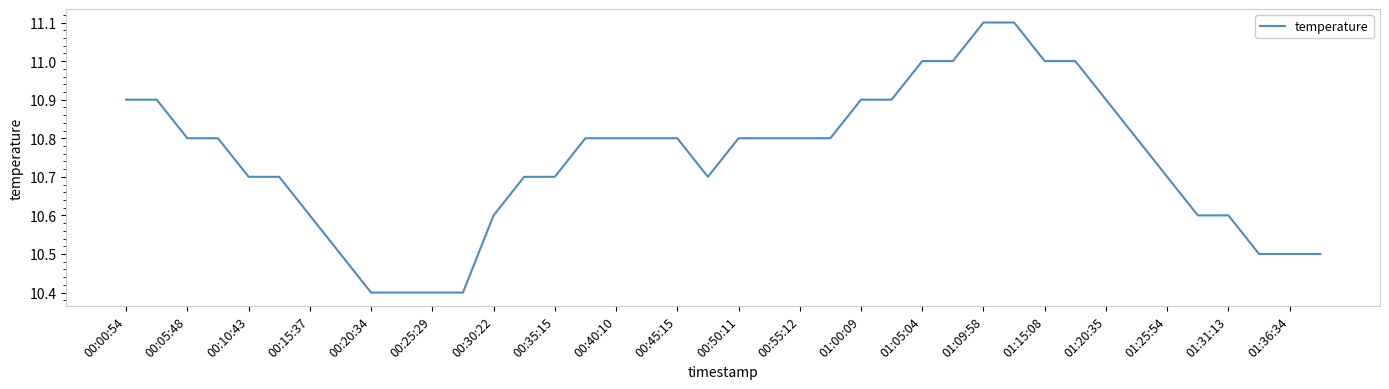

What is the difference between the maximum and minimum values?

0.7